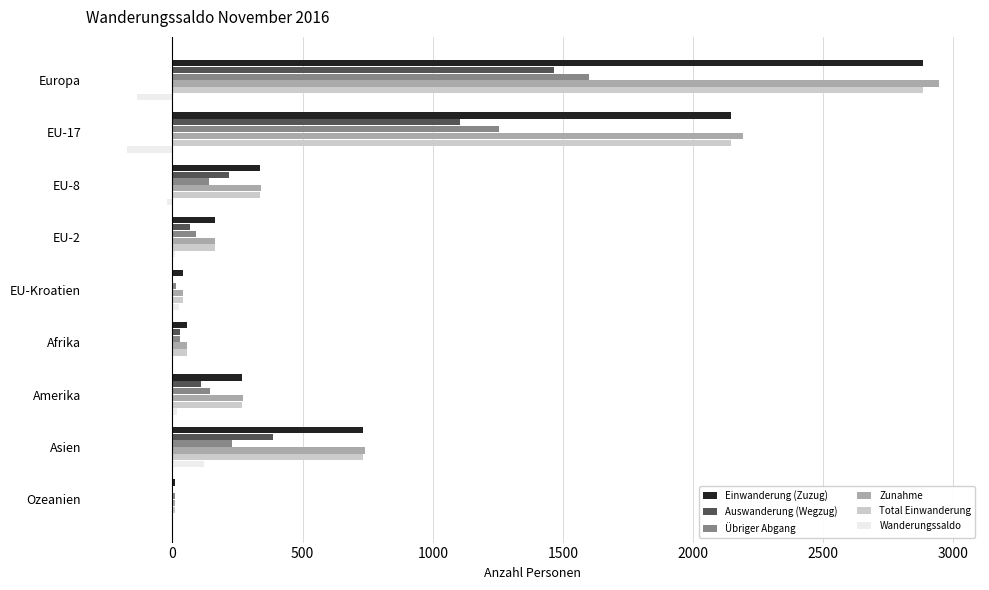

Count the number of categories in the chart.

9